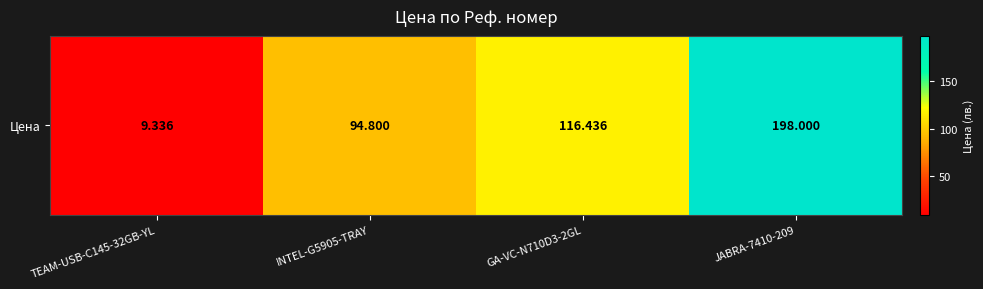

What is the change in value from TEAM-USB-C145-32GB-YL to JABRA-7410-209?

+188.7